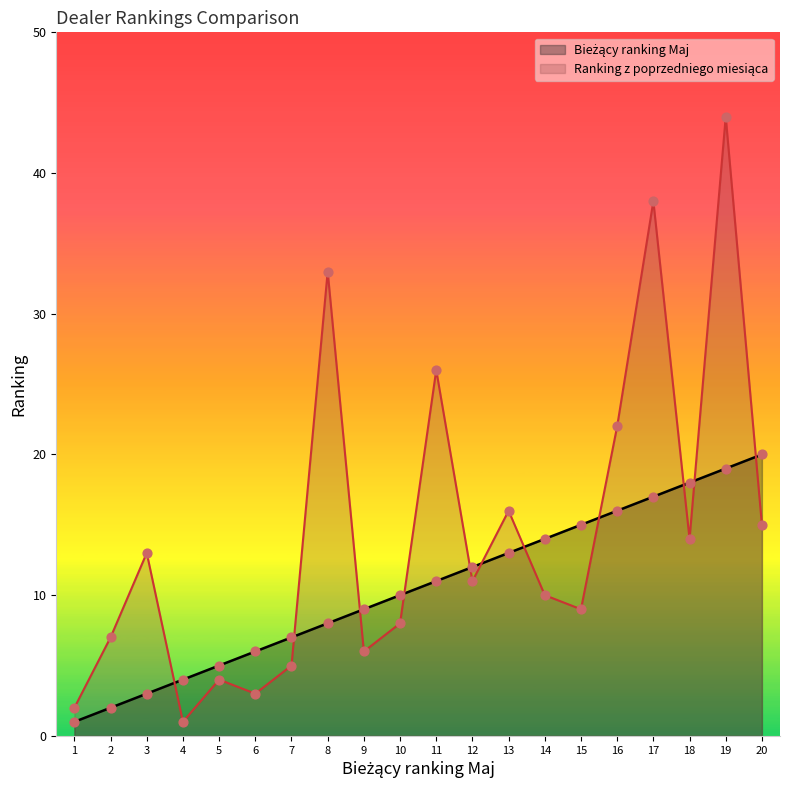

Which series has the largest total across all categories?

Ranking z poprzedniego miesiąca